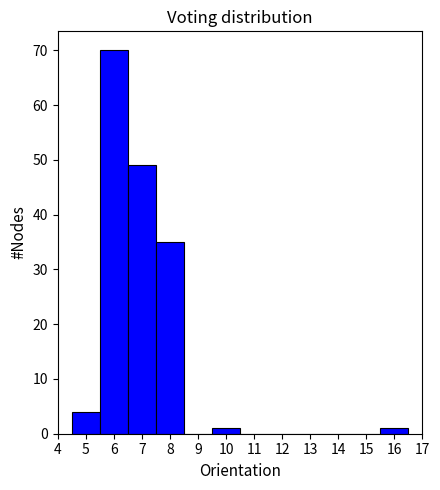

Over which range of the x-axis is the bar tallest?

5.5 to 6.5